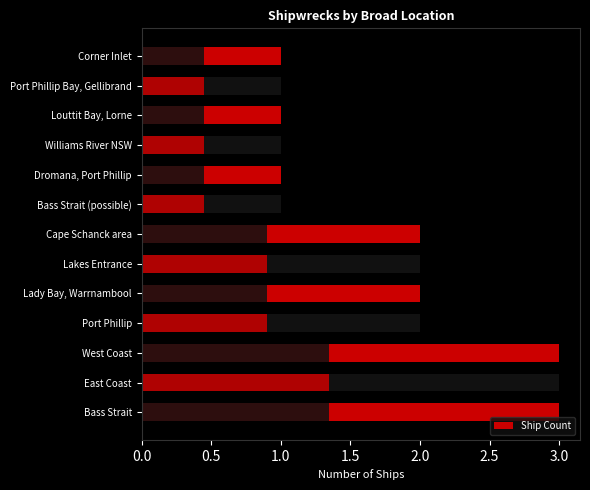

Is it true that the value at Dromana, Port Phillip is 0?

False